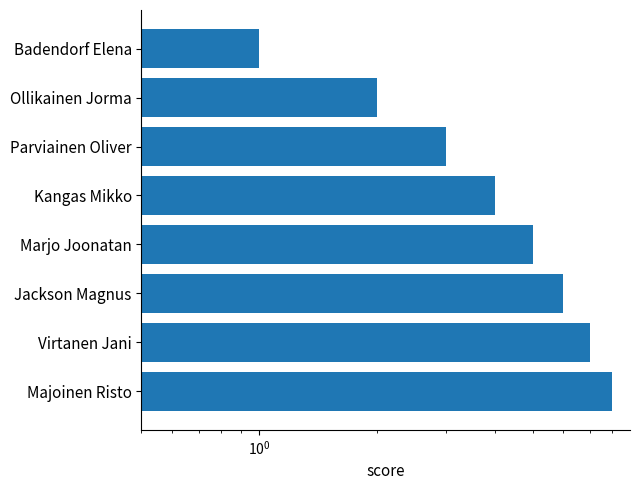

What is the minimum value shown in the chart?

1